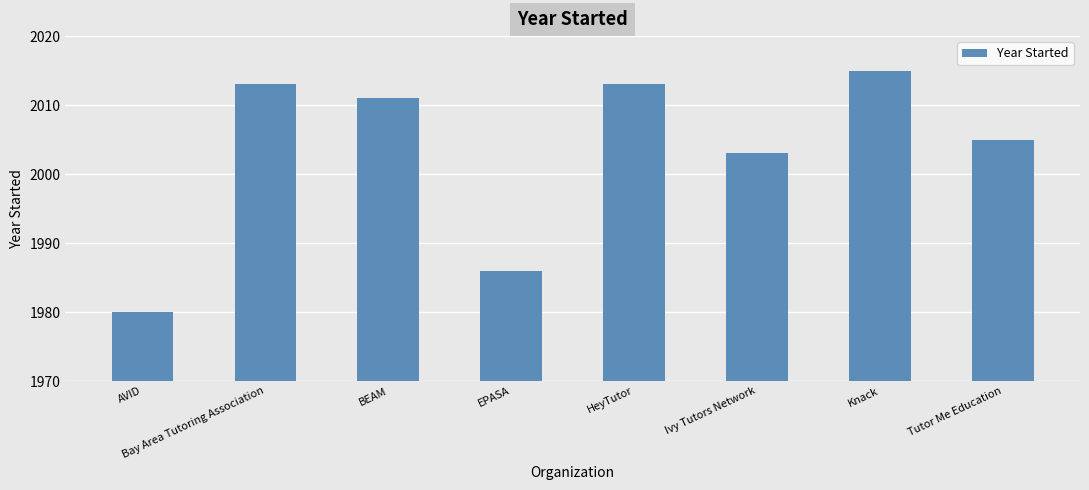

Reading left to right, list all the values displayed in this chart.

AVID=1980	Bay Area Tutoring Association=2013	BEAM=2011	EPASA=1986	HeyTutor=2013	Ivy Tutors Network=2003	Knack=2015	Tutor Me Education=2005